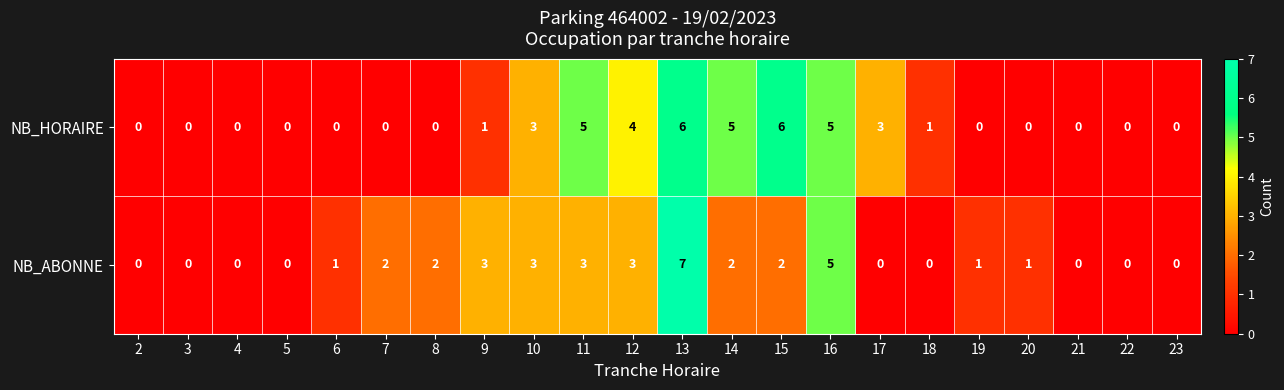

Between 2 and 8, which series saw the biggest shift?

NB_ABONNE